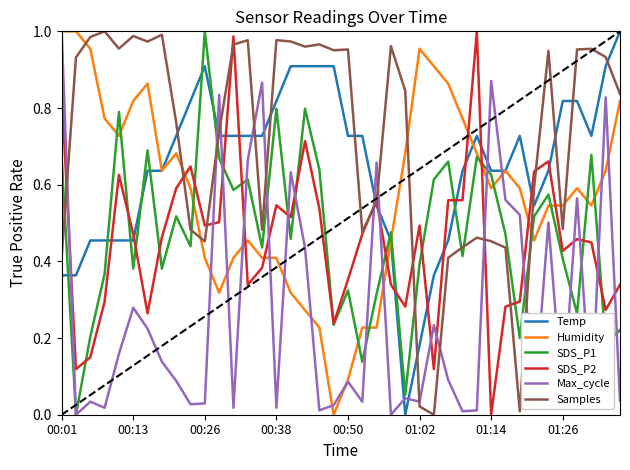

Which series ends up on top after the final intersection of Temp and Humidity?

Temp